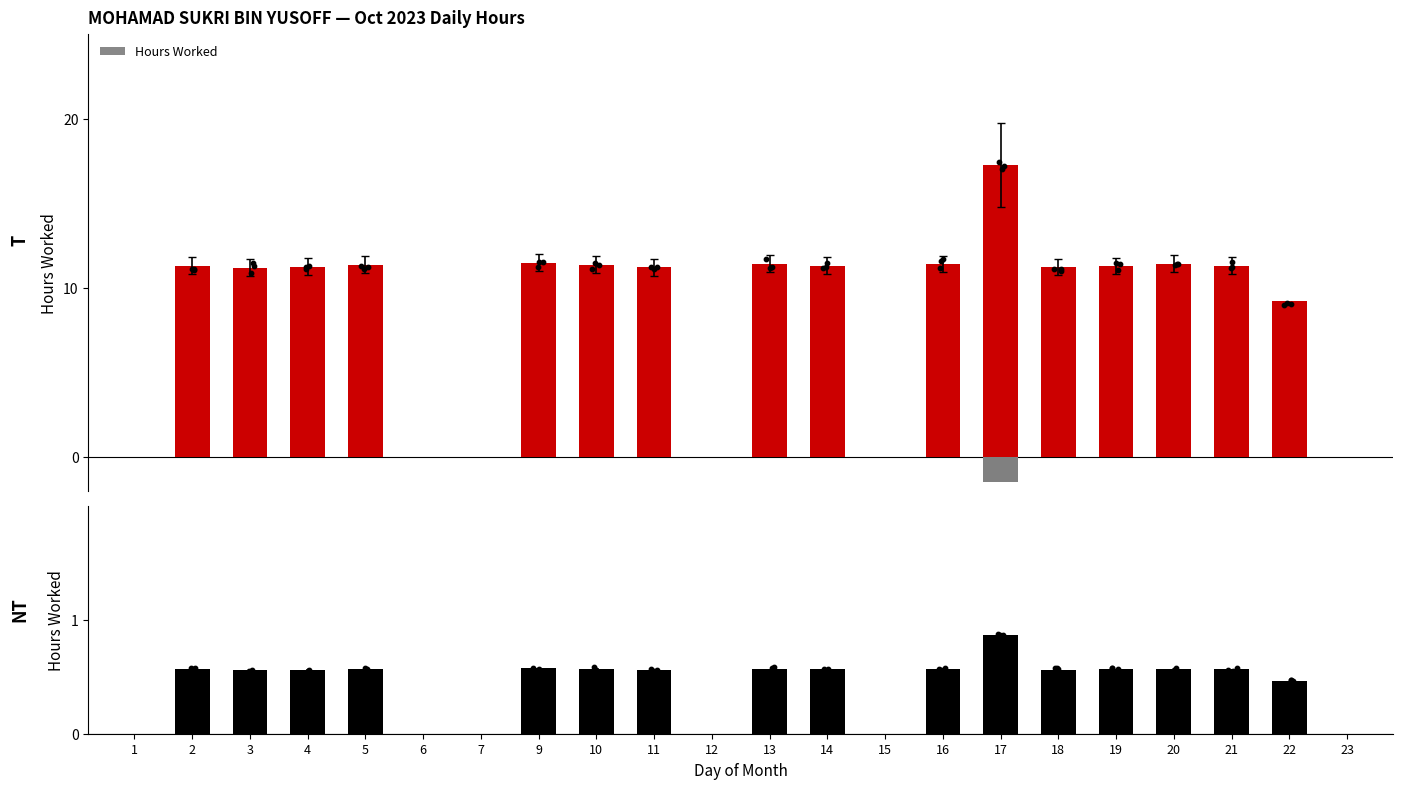

What is the total value across all series at 11?

11.8